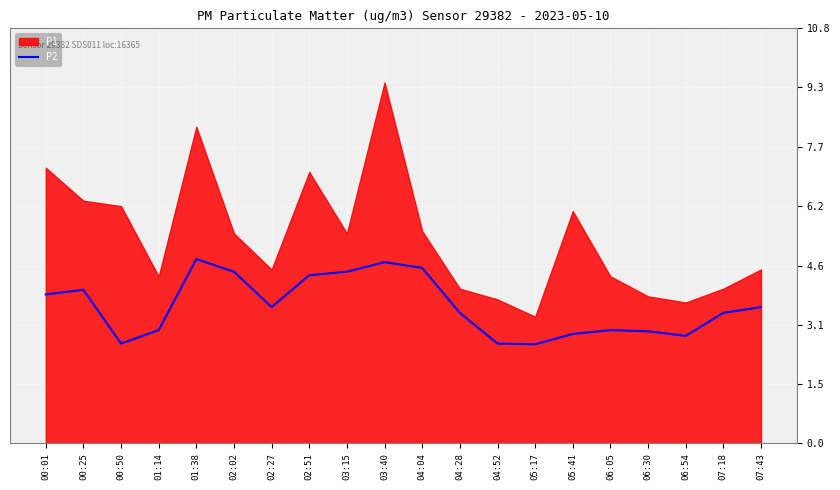

What is the minimum value for P2?

2.6